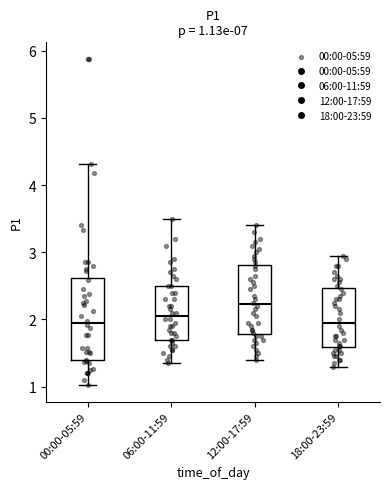

Which box is the tallest, from its lower edge to its upper edge?

00:00-05:59